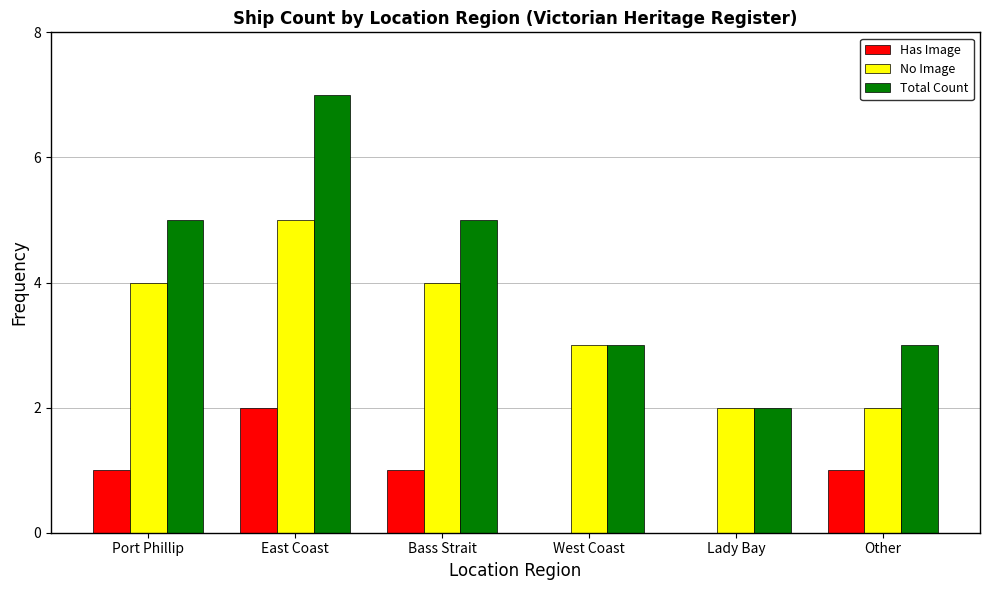

The No Image series shows 1 at Other. True or false?

False